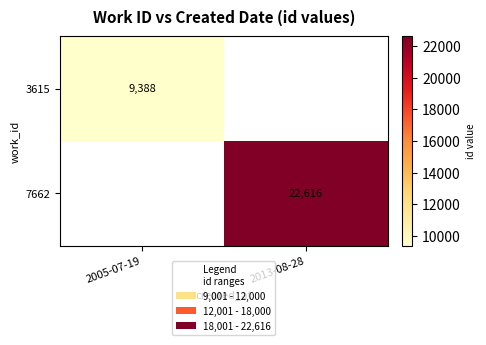

Between 2005-07-19 and 2013-08-28, which is larger?

2013-08-28